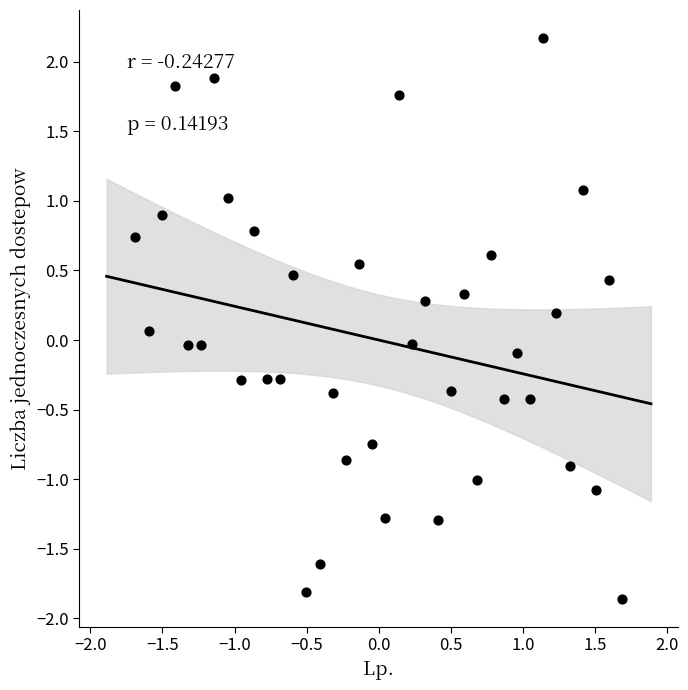

What is the range of Y values (max minus min)?

4.0